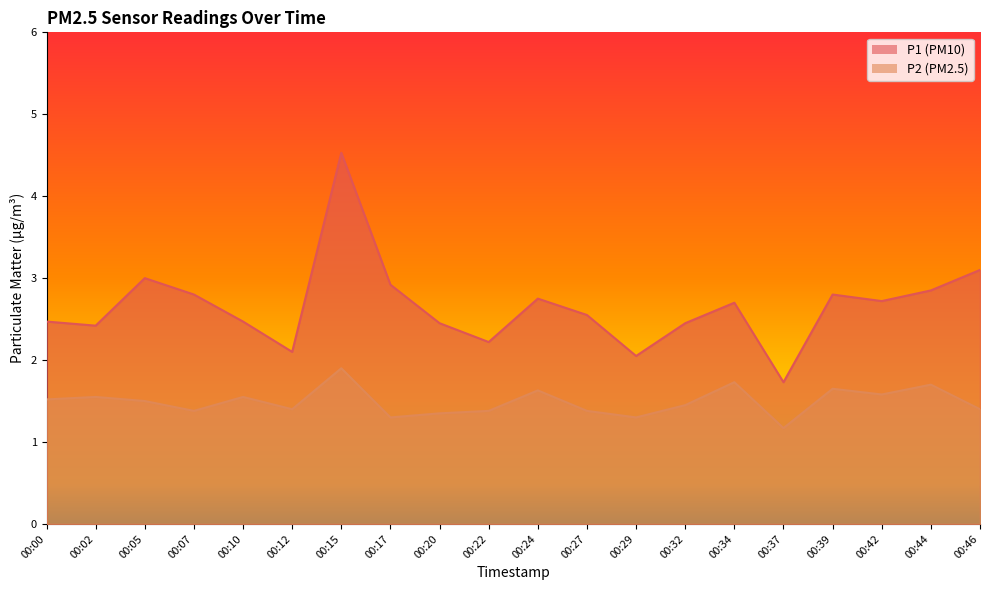

What is the difference between the second highest and minimum values in the P2 series?

0.6